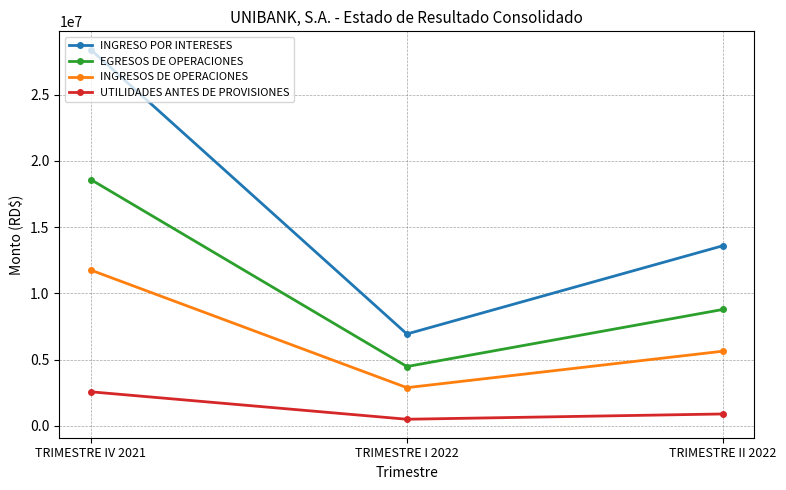

At which label does EGRESOS DE OPERACIONES first exceed 8789460?

TRIMESTRE IV 2021